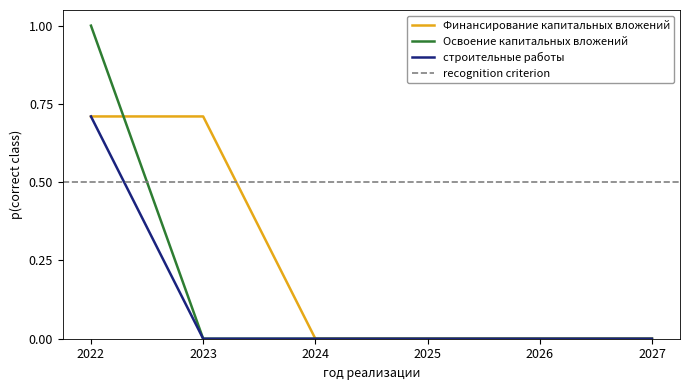

Where is строительные работы nearest to the value 0?

2023